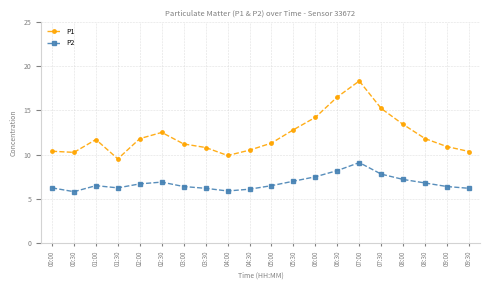

Which series has the largest range (max minus min)?

P1